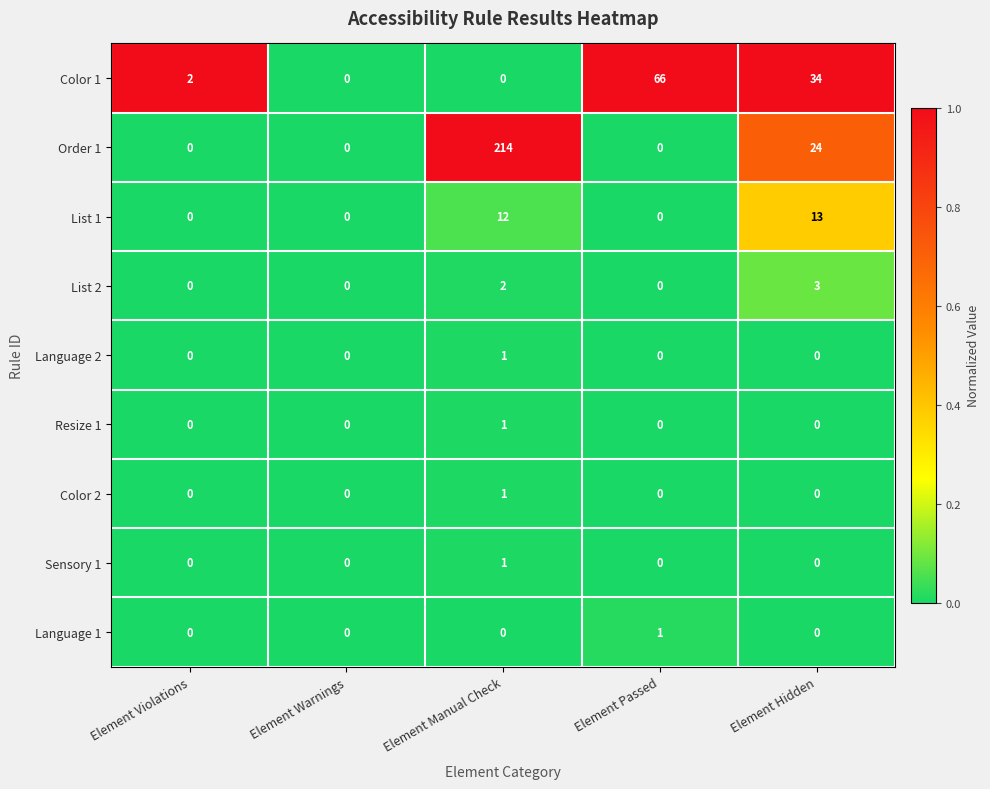

At which category does the chart reach its peak across all series?

Element Manual Check